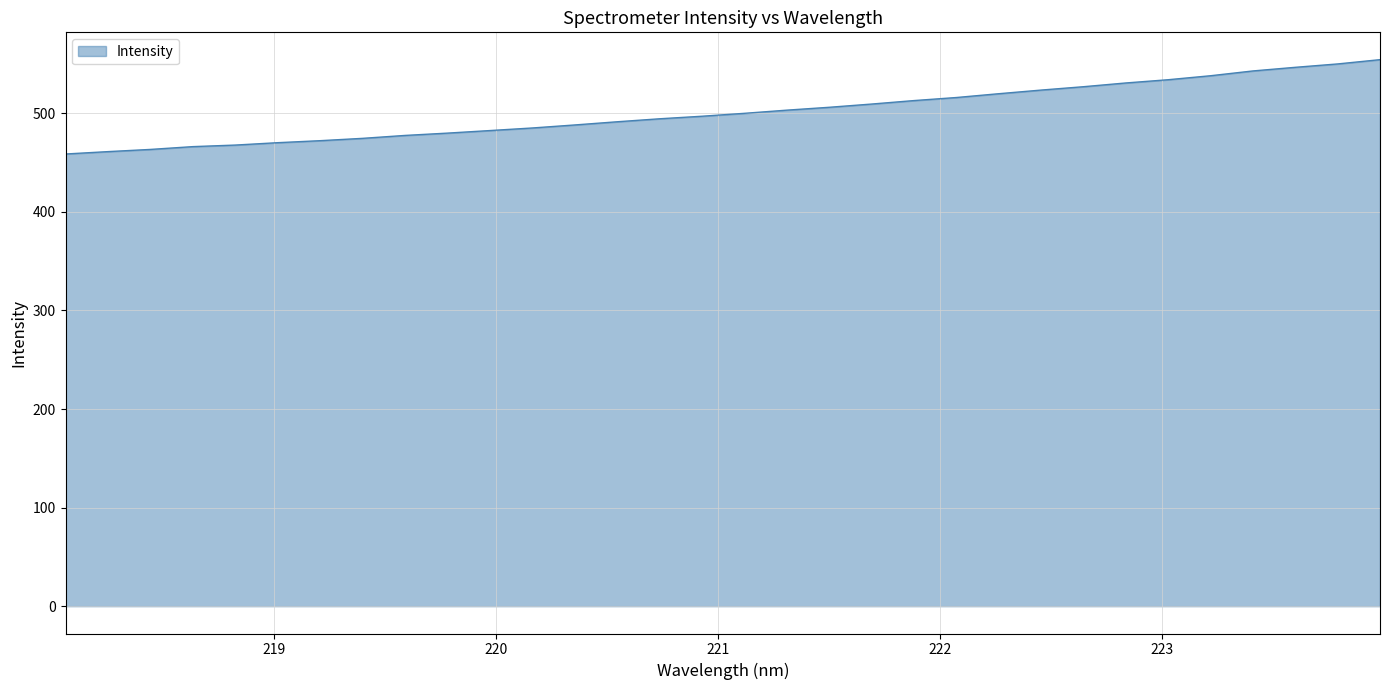

What is the maximum value shown in the chart?

554.5